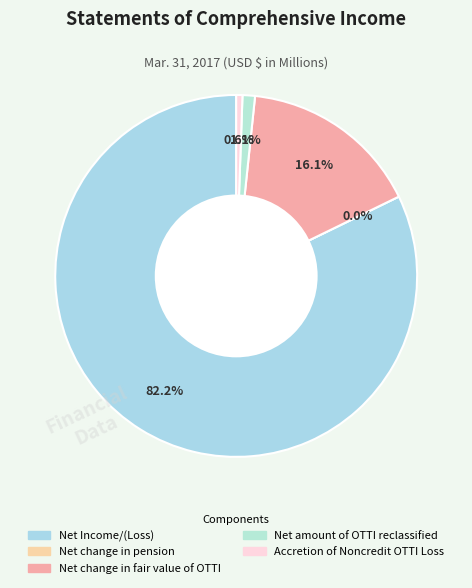

Is it true that Accretion of Noncredit OTTI Loss is 1% of the pie?

True